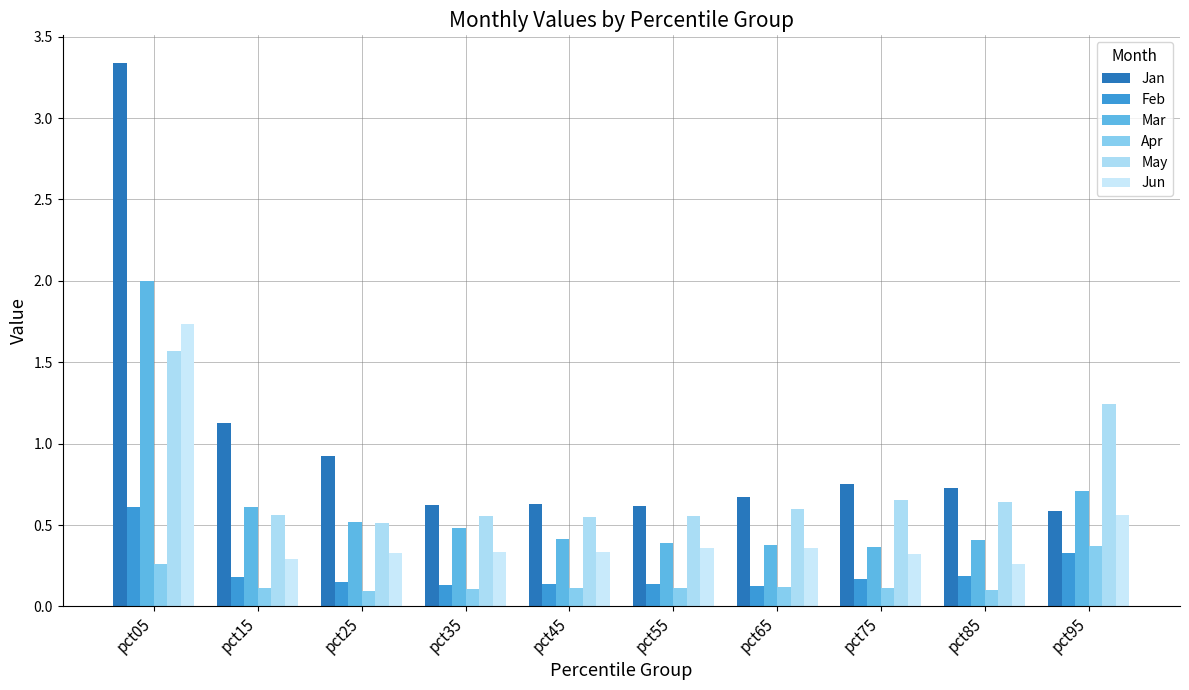

Which series has the widest spread of values?

Jan